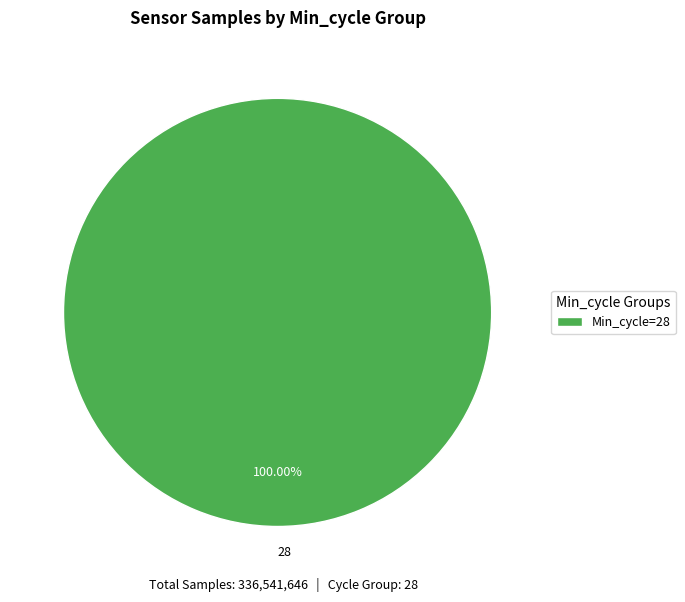

Does any single category account for the majority?

Yes